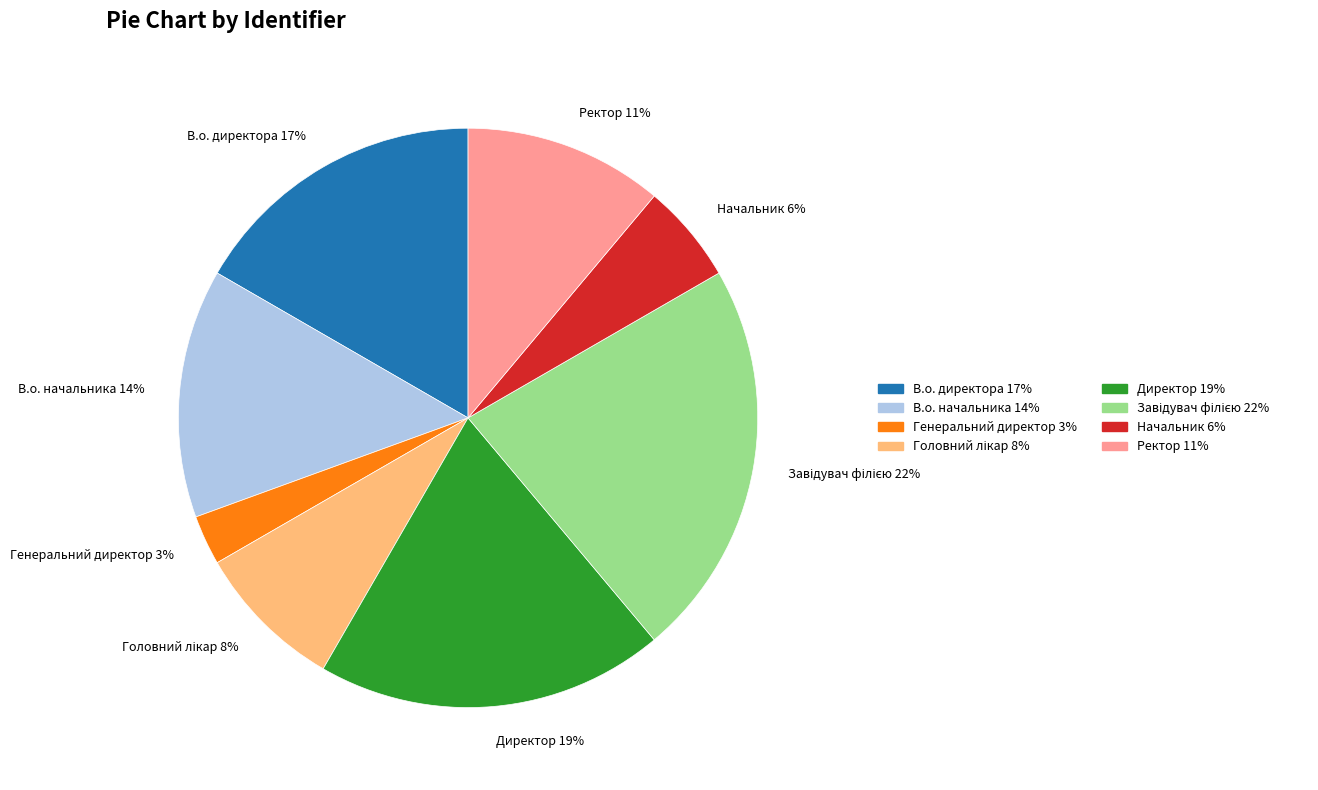

To the nearest percent, what is the difference between the largest and smallest slice percentages?

19%